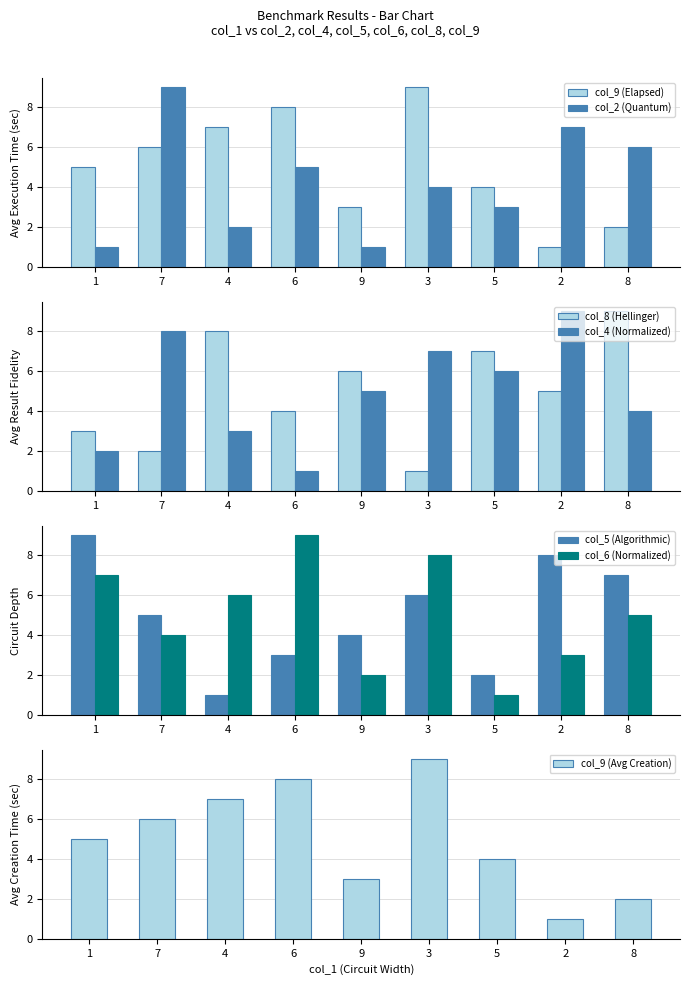

Reading left to right, list all the values displayed in this chart.

col_9: 5	6	7	8	3	9	4	1	2
col_2: 1	9	2	5	1	4	3	7	6
col_8: 3	2	8	4	6	1	7	5	9
col_4: 2	8	3	1	5	7	6	9	4
col_5: 9	5	1	3	4	6	2	8	7
col_6: 7	4	6	9	2	8	1	3	5